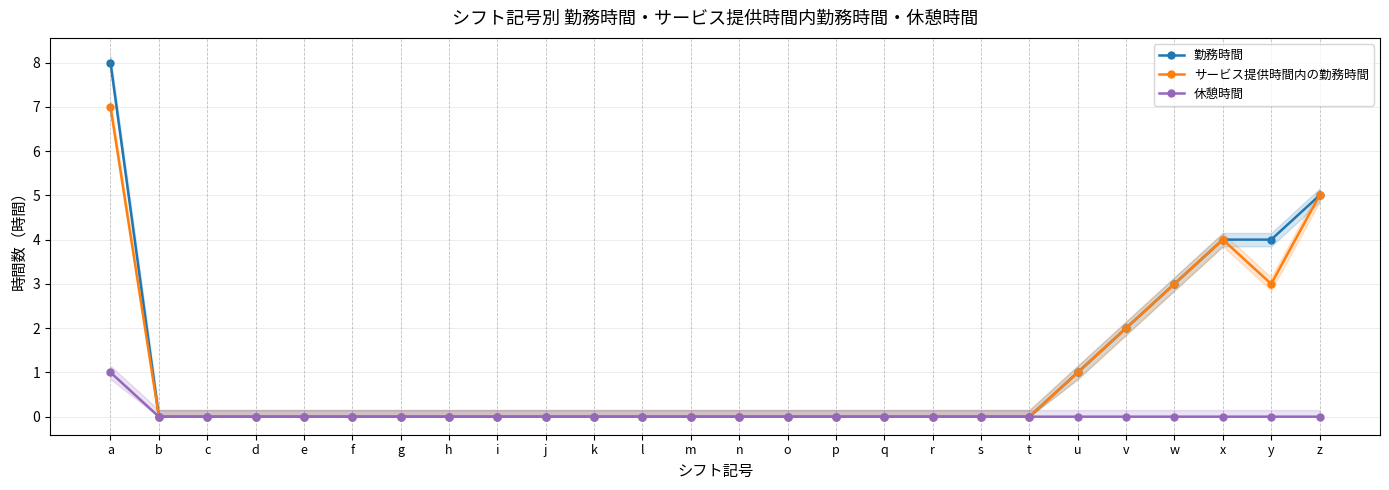

Does the chart have visible grid lines?

Yes